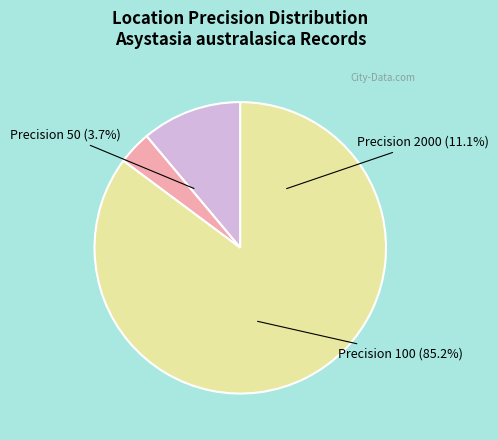

To the nearest percent, what is the combined percentage of 50 and 2000?

15%